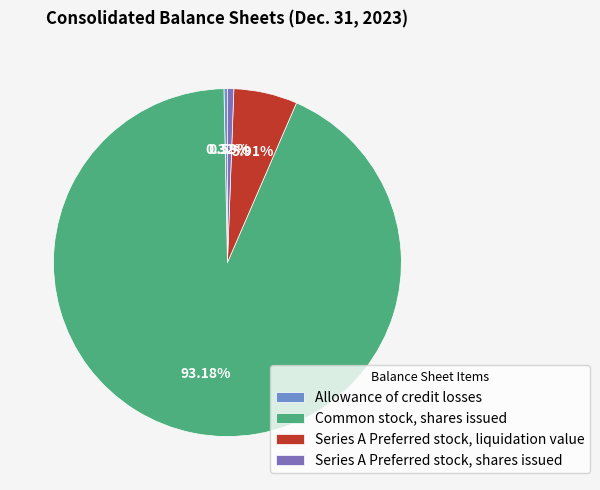

To the nearest percent, what is the difference between the largest and smallest slice percentages?

93%